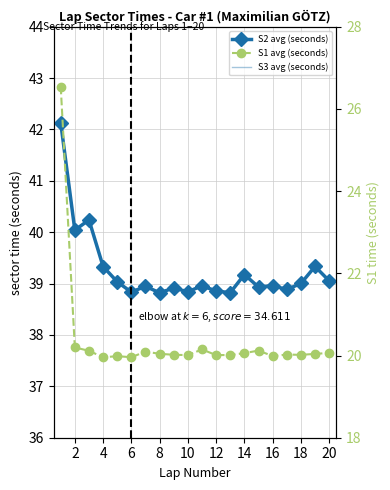

At which category does S3 avg (seconds) reach its first local peak?

6